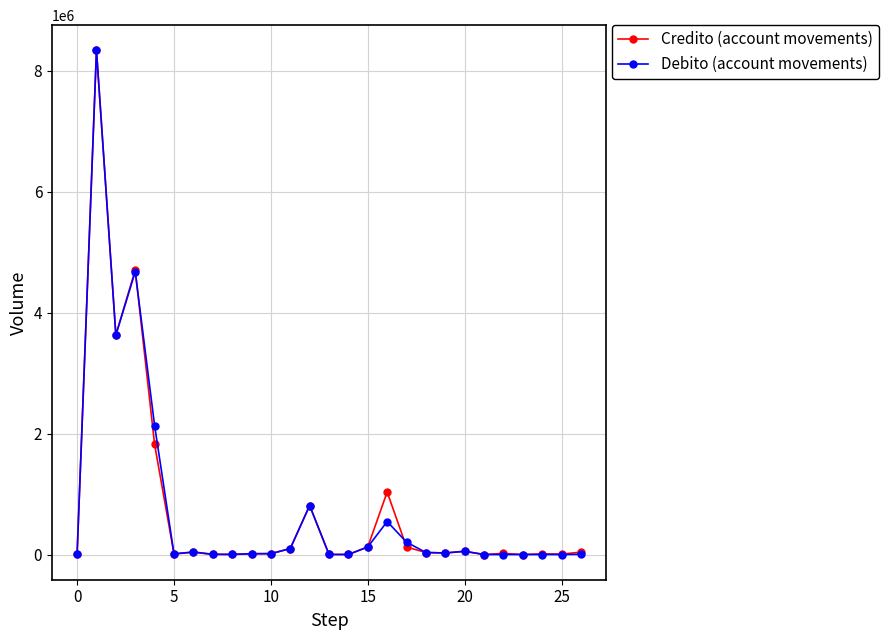

True or false: Credito (account movements) has more than 0 interior local peaks.

True